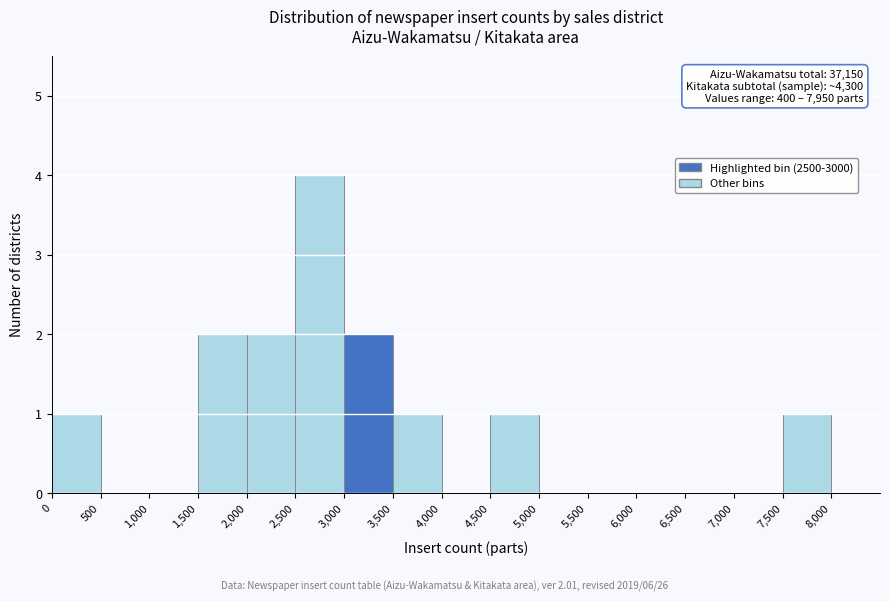

Over which range of the x-axis is the bar tallest?

2500 to 3000